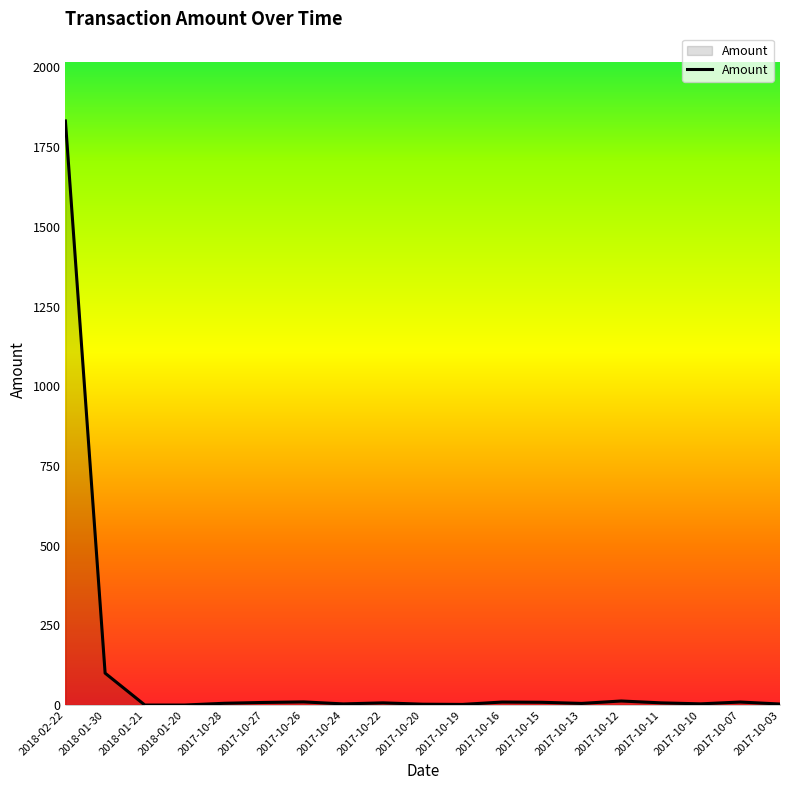

Does the chart display data point markers on the line(s)?

No